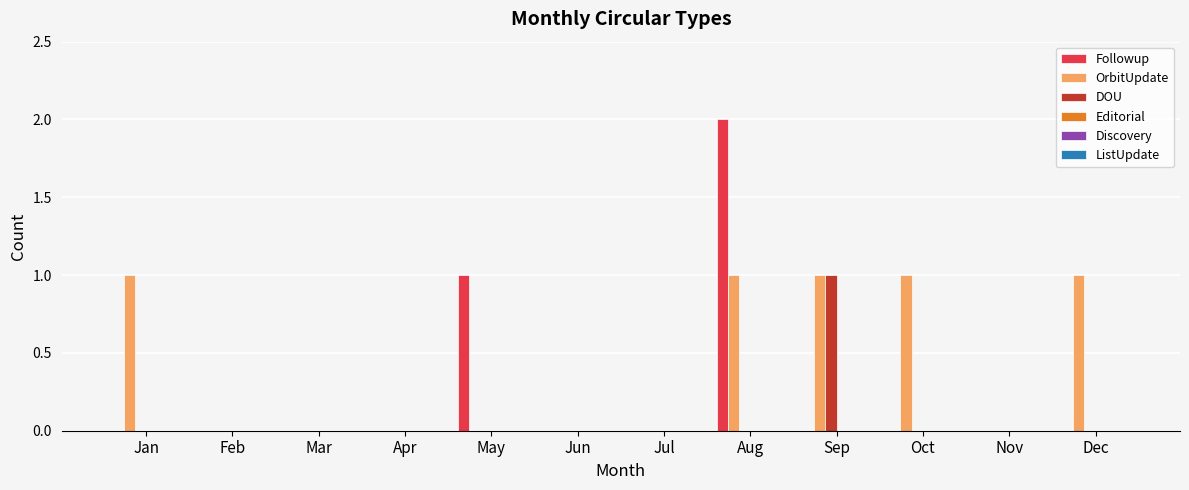

Is the value of Followup at Aug greater than the value of OrbitUpdate at May?

Yes